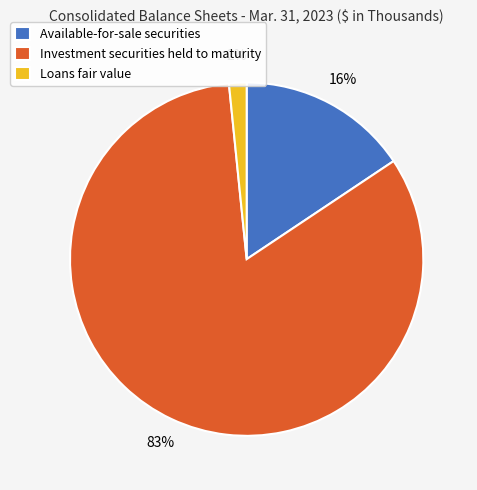

Does Investment securities held to maturity account for over 50% of the chart?

Yes